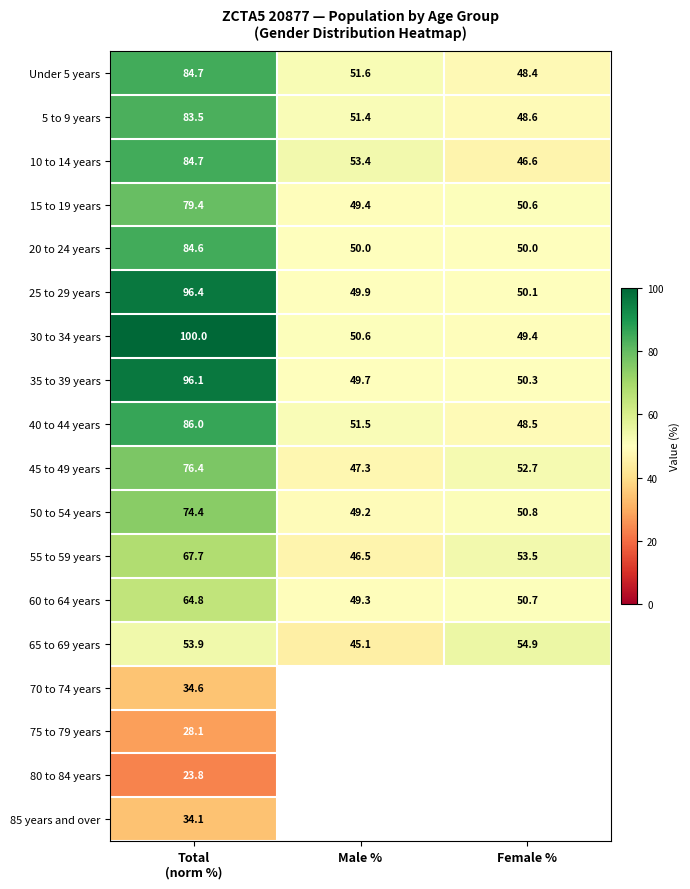

What is the difference between the 55 to 59 years values at Male % and Female %?

7.0